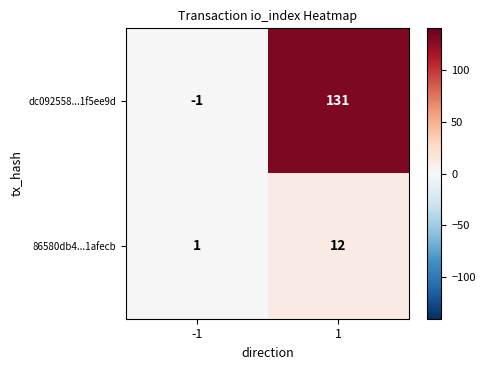

Which label corresponds to the smallest value in the chart?

-1